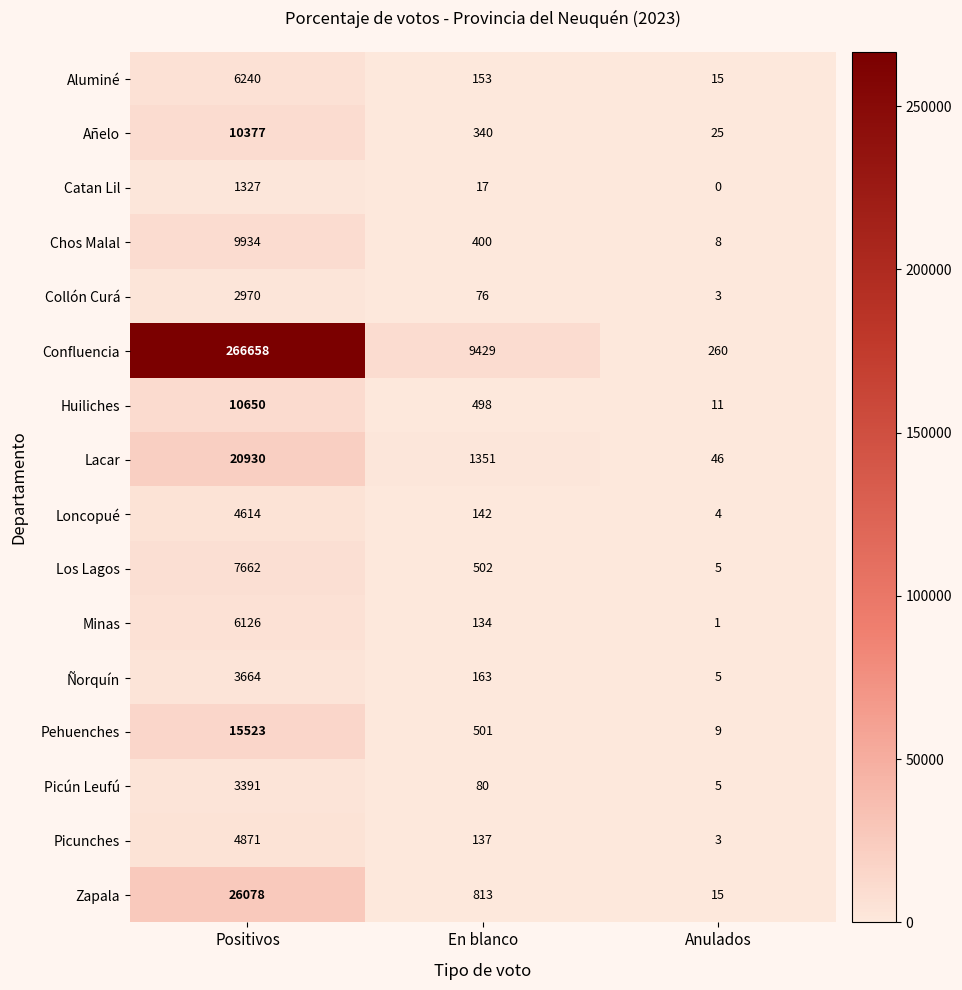

What is the average value of the Collón Curá series?

1016